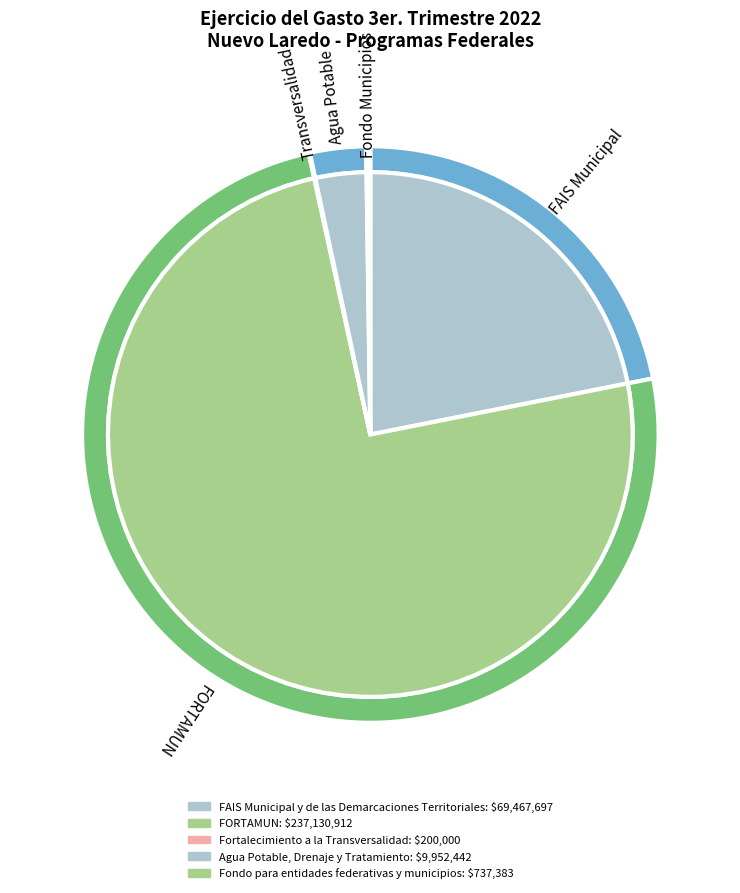

Is FORTAMUN the majority of the pie?

Yes